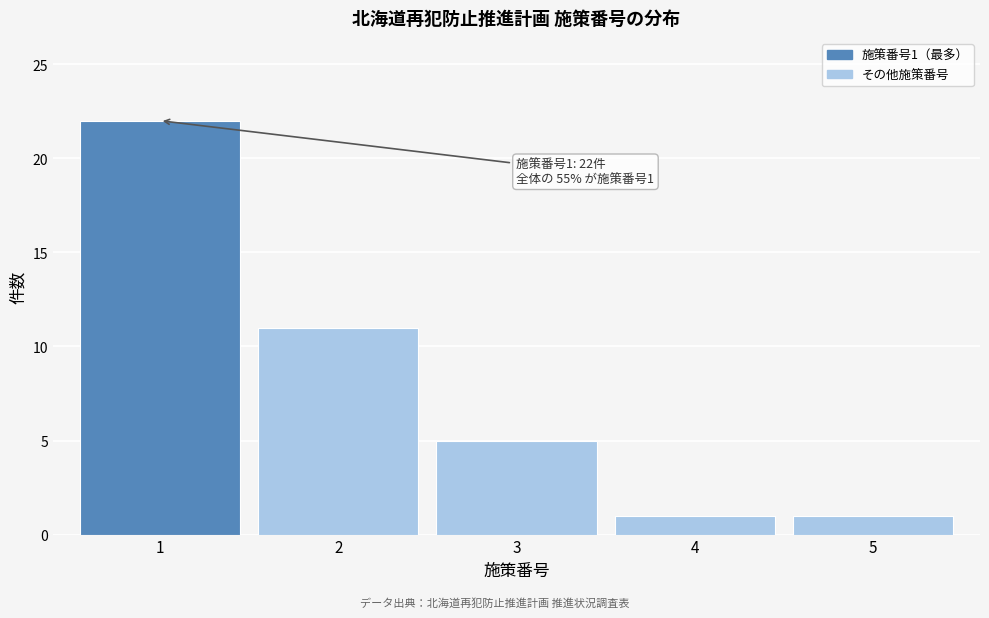

Which range on the x-axis has the tallest bar?

0.5 to 1.5